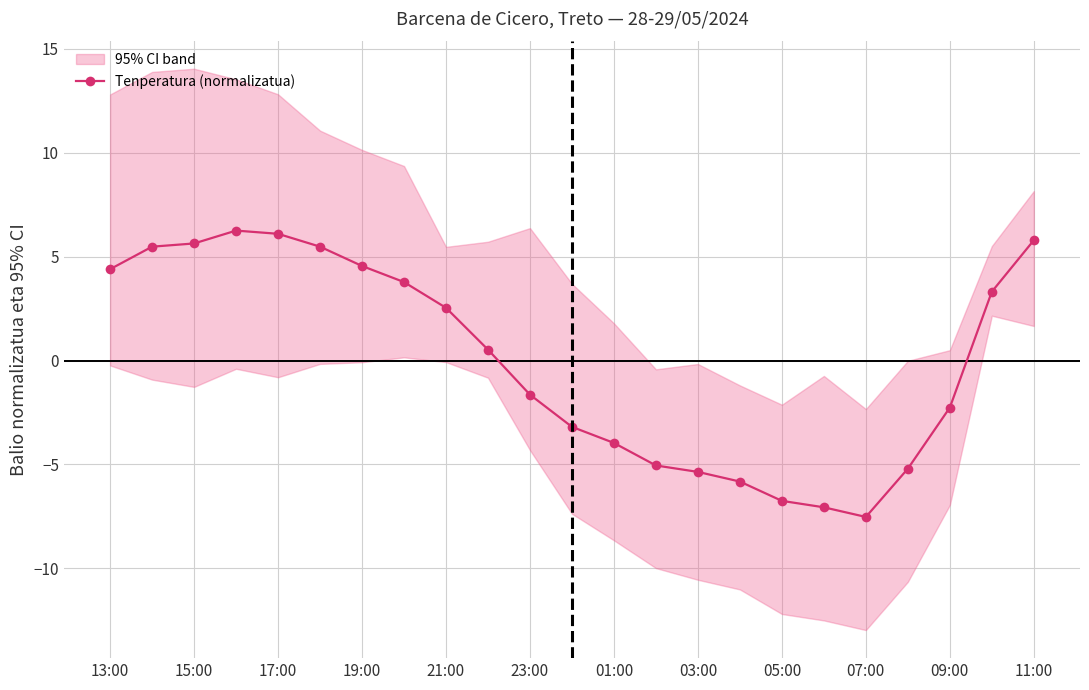

Where does the Tenperatura (normalizatua) series first go above 0?

13:00